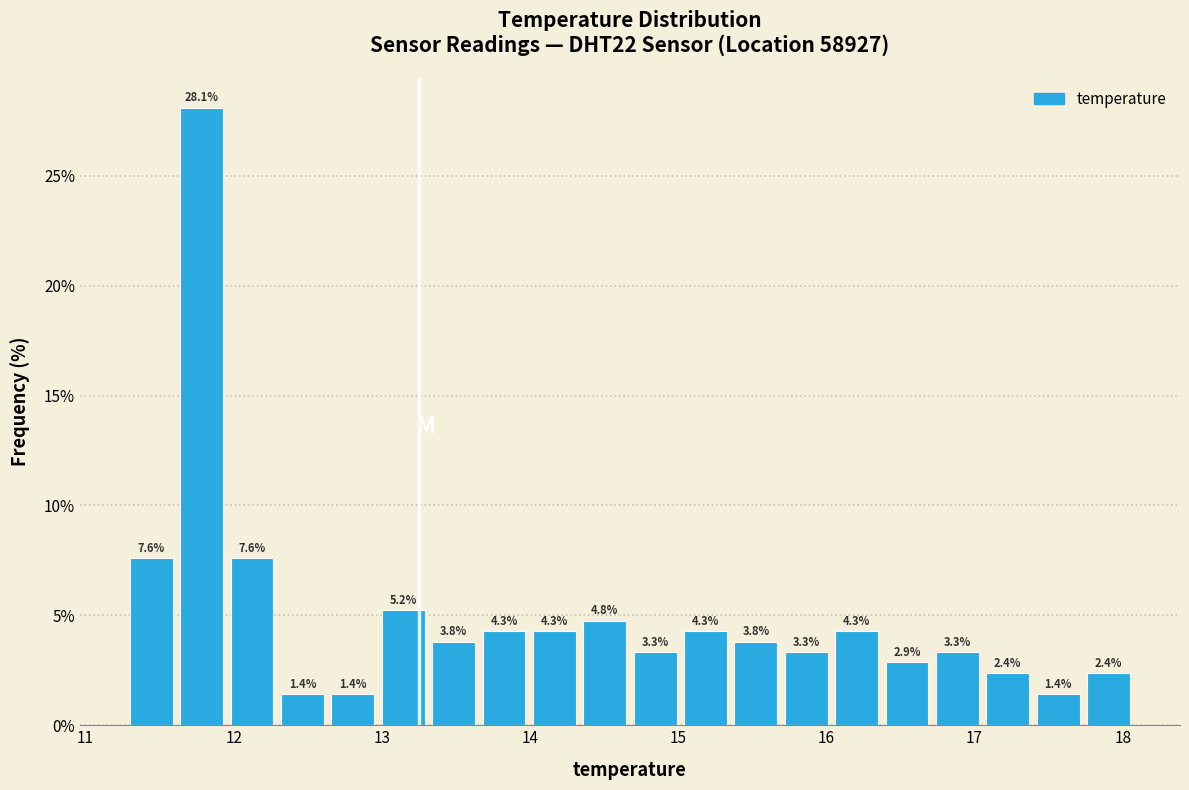

Read against the x-axis, roughly where is the centre of the tallest bar?

11.8